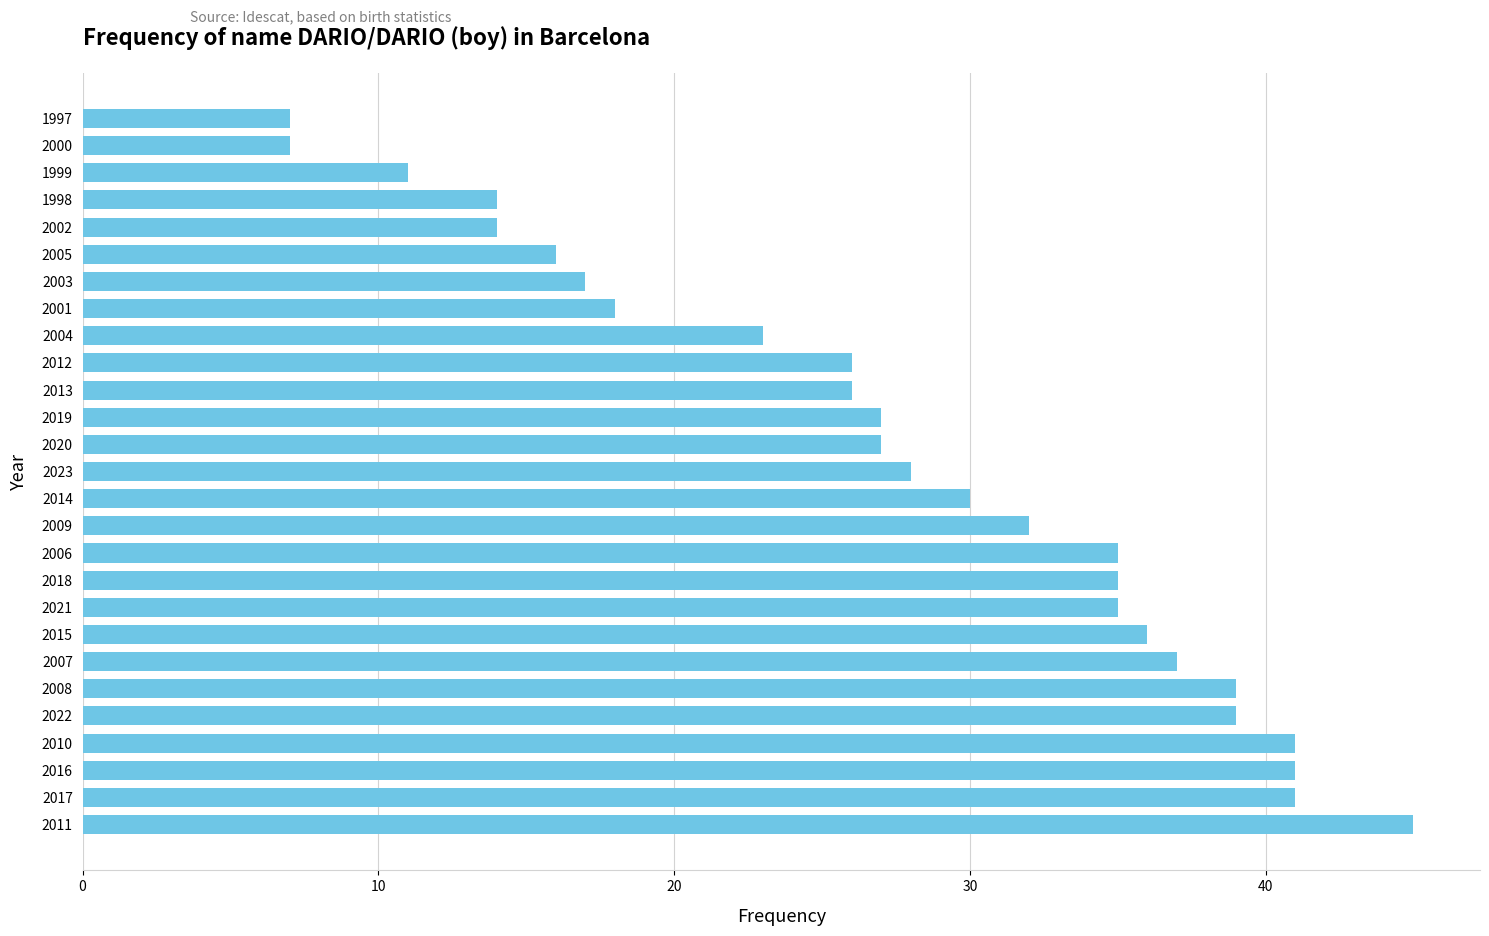

What is the greatest value displayed?

45